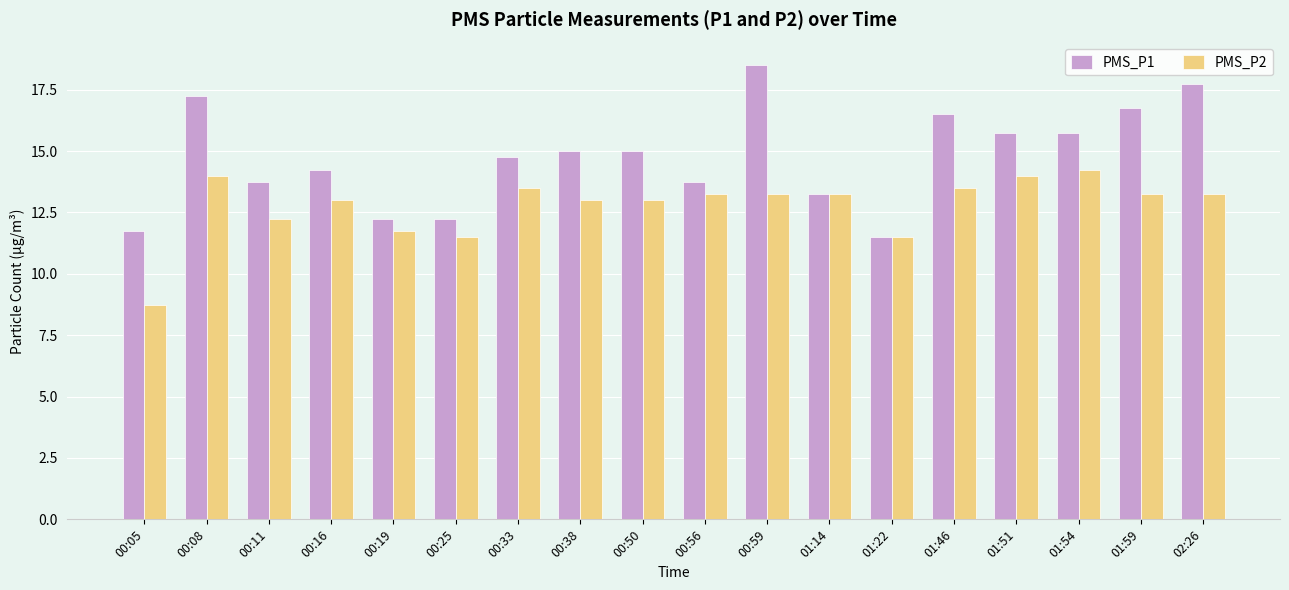

Which series has the largest total across all categories?

PMS_P1